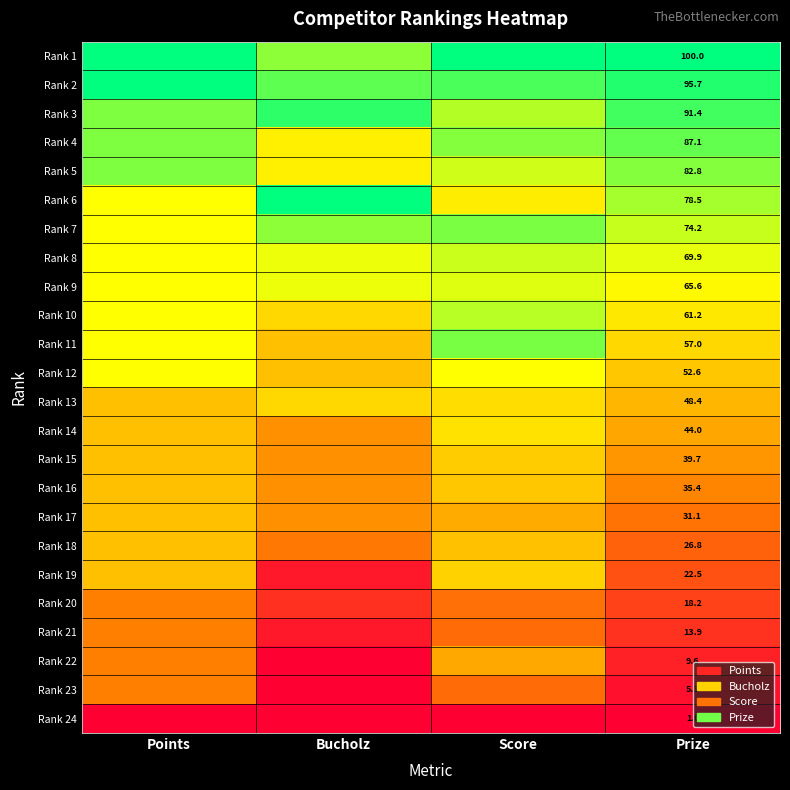

Rank the series by their maximum value, from lowest to highest.

Rank 24, Rank 20, Rank 21, Rank 23, Rank 22, Rank 17, Rank 18, Rank 16, Rank 15, Rank 19, Rank 13, Rank 14, Rank 12, Rank 9, Rank 8, Rank 10, Rank 5, Rank 7, Rank 11, Rank 4, Rank 3, Rank 1, Rank 2, Rank 6